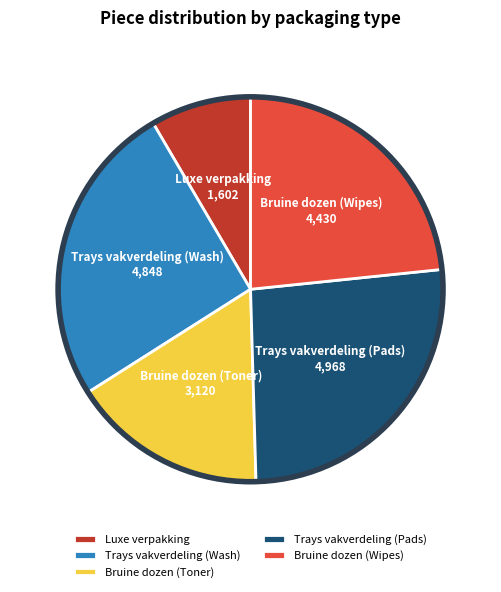

Combined, do Bruine dozen (Toner) and Trays vakverdeling (Pads) account for over 50%?

No